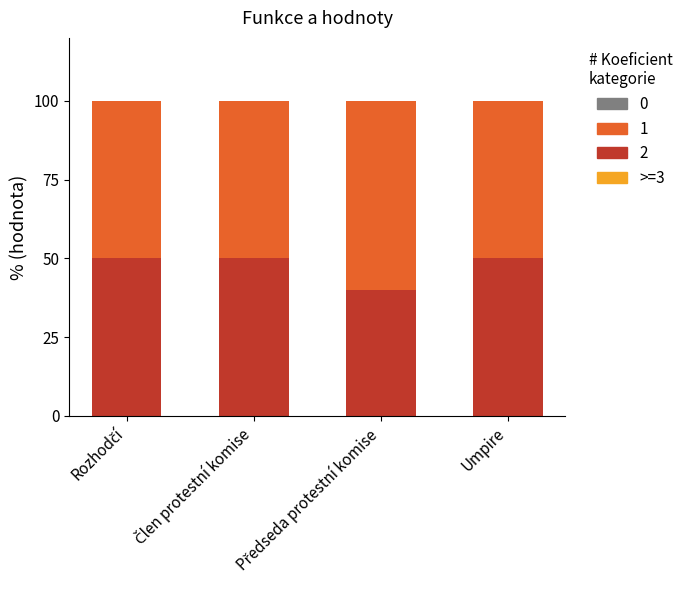

What is the total value across all series at Umpire?

100